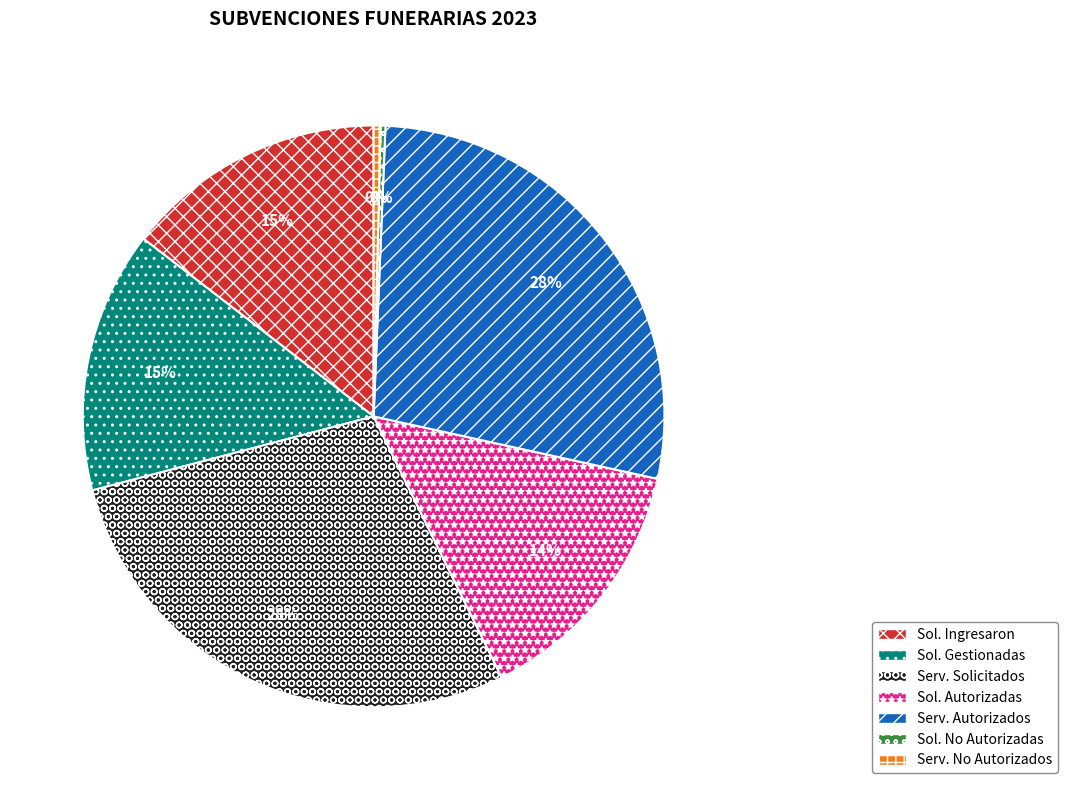

Approximately how many times larger is the value at Sol. Ingresaron compared to Serv. Autorizados?

0.5